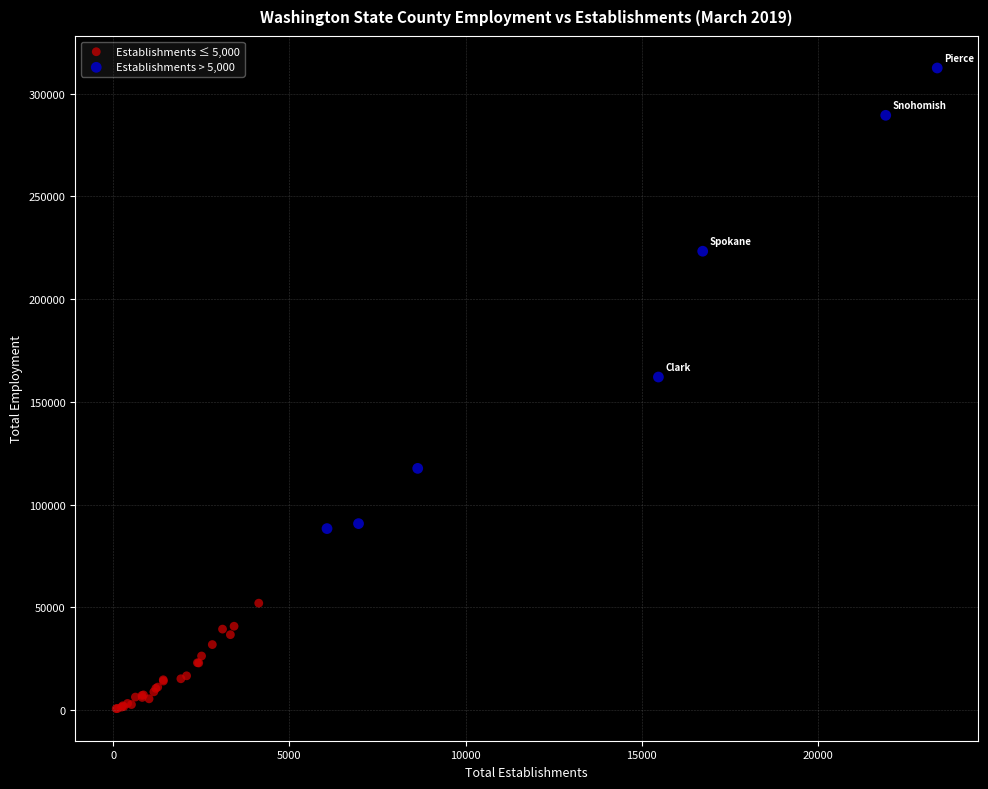

Which series contains the highest Y value?

Establishments > 5,000